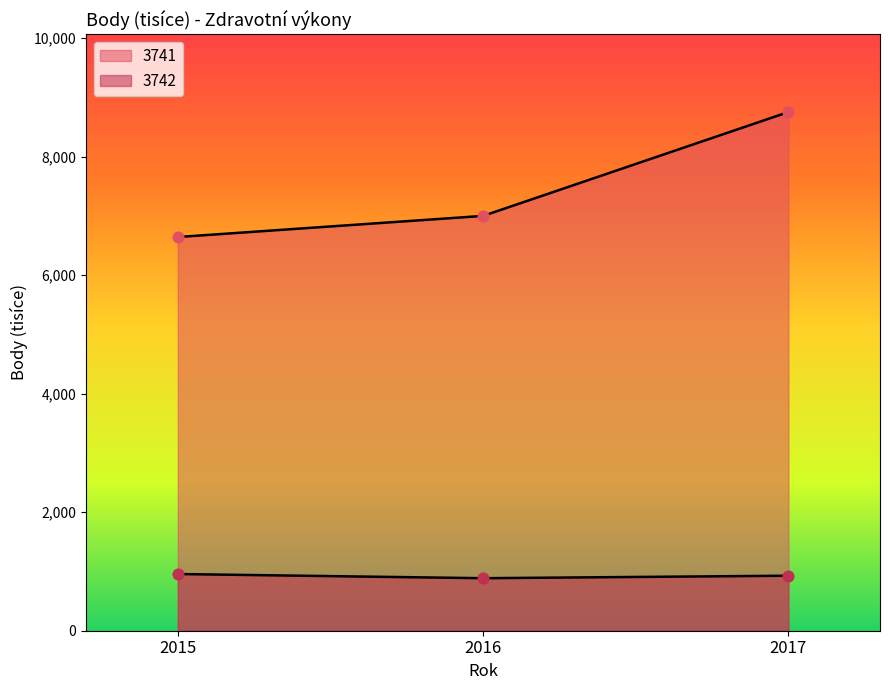

At which category is the sum across all series the highest?

2017